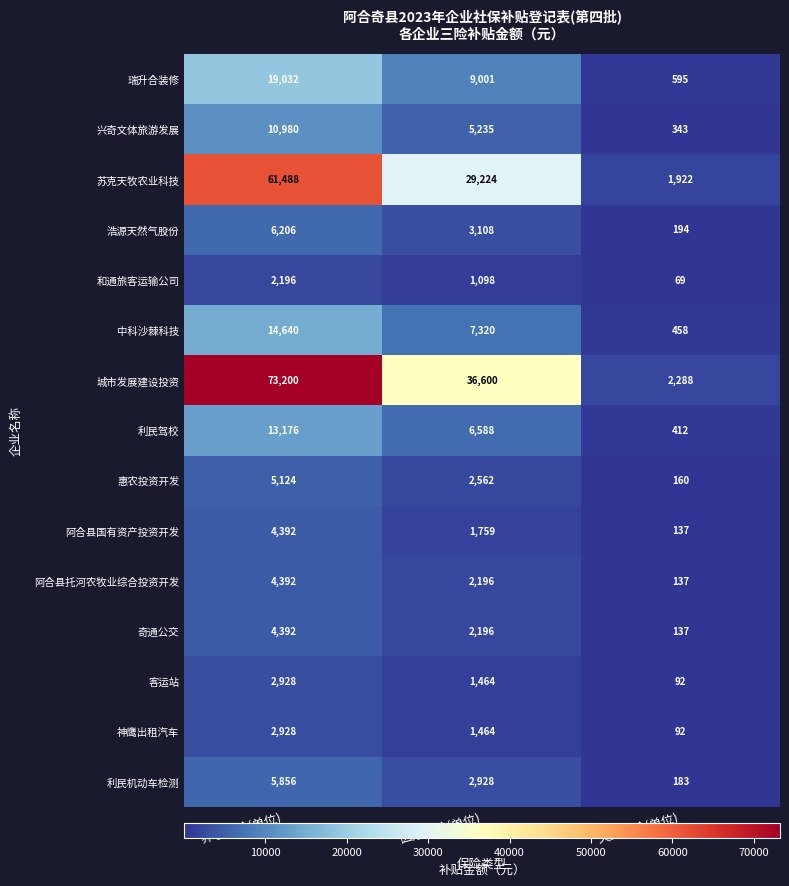

What is the approximate value of 瑞升合装修 at 失业保险(单位), to the nearest 100?

600